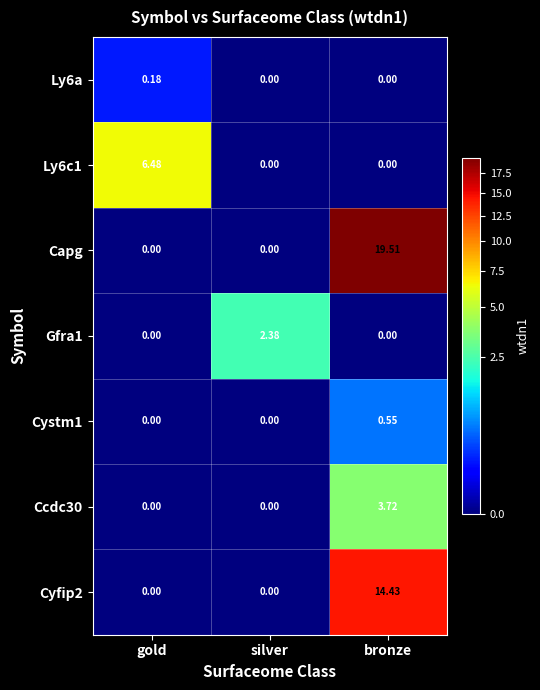

Which category has the highest value in the Cyfip2 series?

bronze